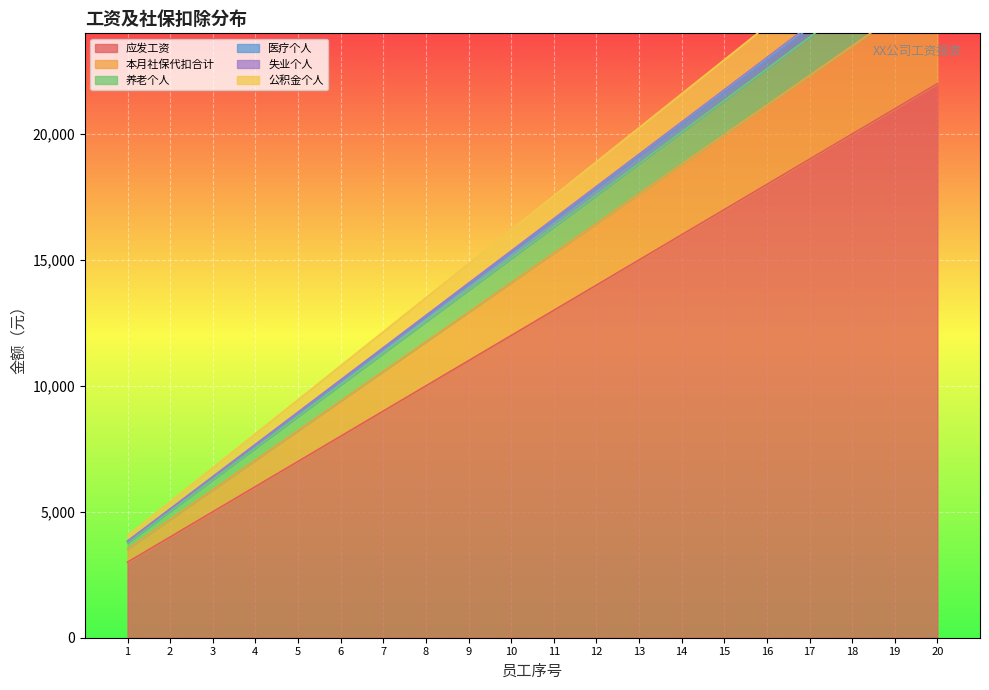

What is the sum of all 应发工资 values?

250000